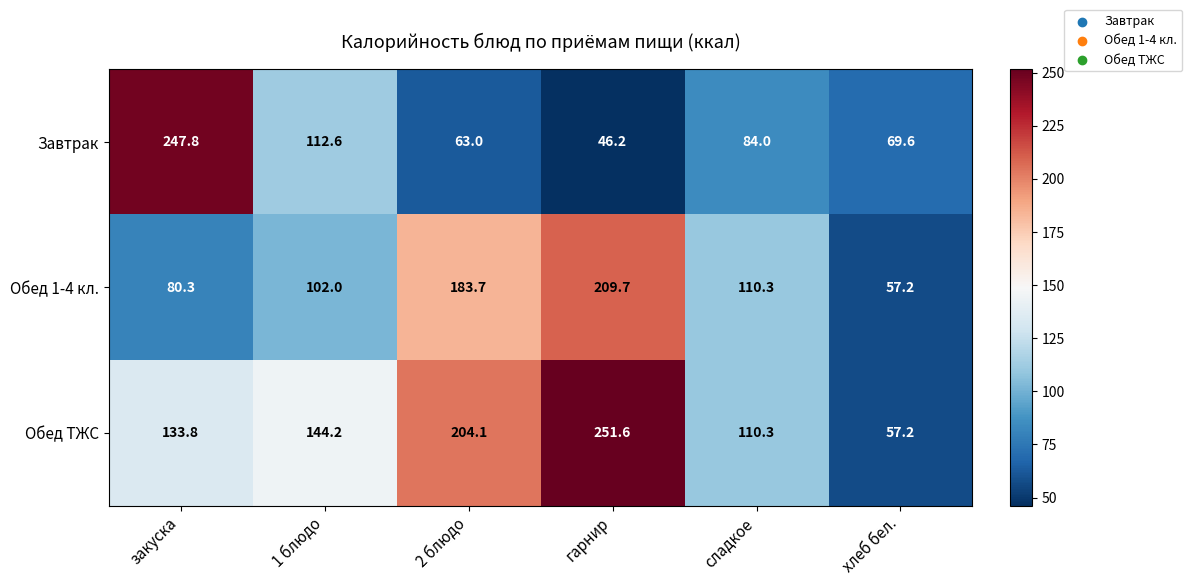

What value does the Обед ТЖС series have at 1 блюдо?

144.2